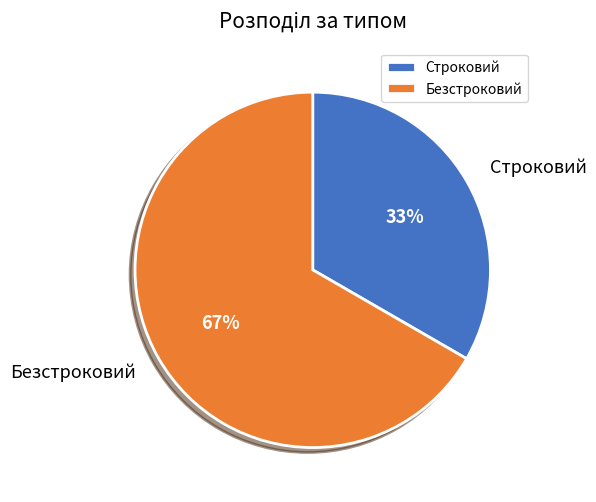

Which category accounts for the majority?

Безстроковий